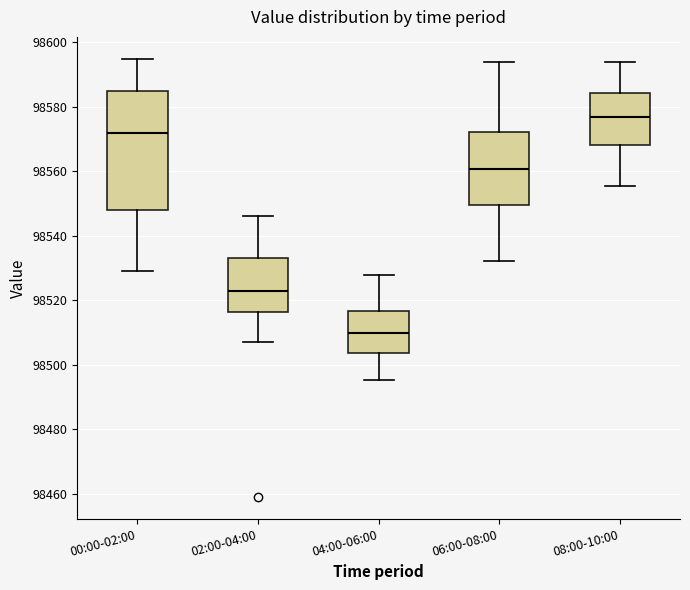

Which box's median line is the lowest?

04:00-06:00